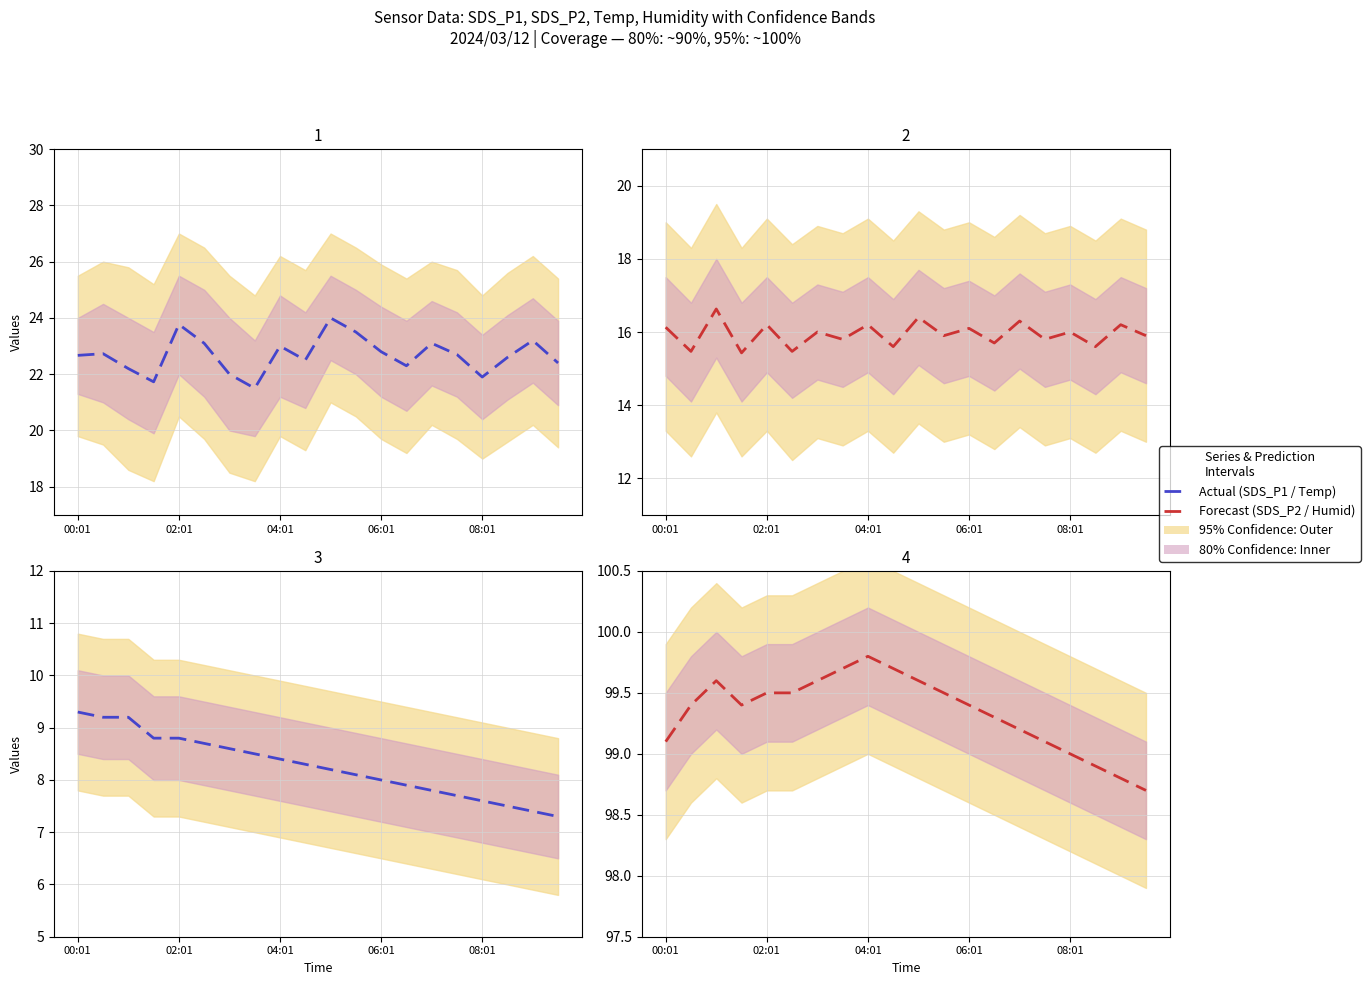

Which series has the widest spread of values?

SDS_P1